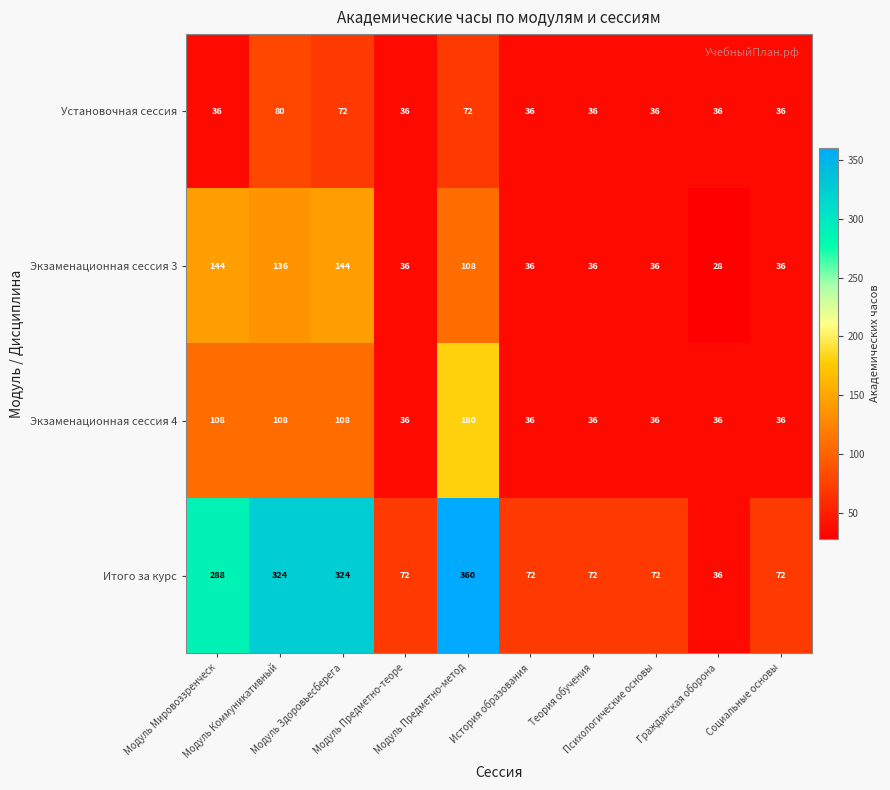

How many Итого за курс values are between 72 and 324?

8